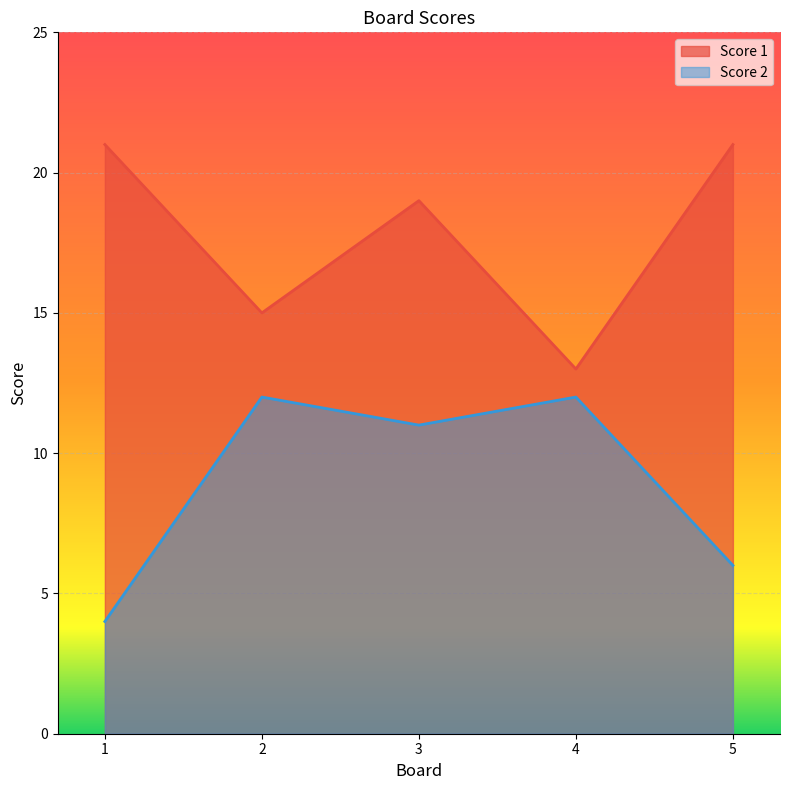

The value of Score 2 at 2 is 7. True or false?

False